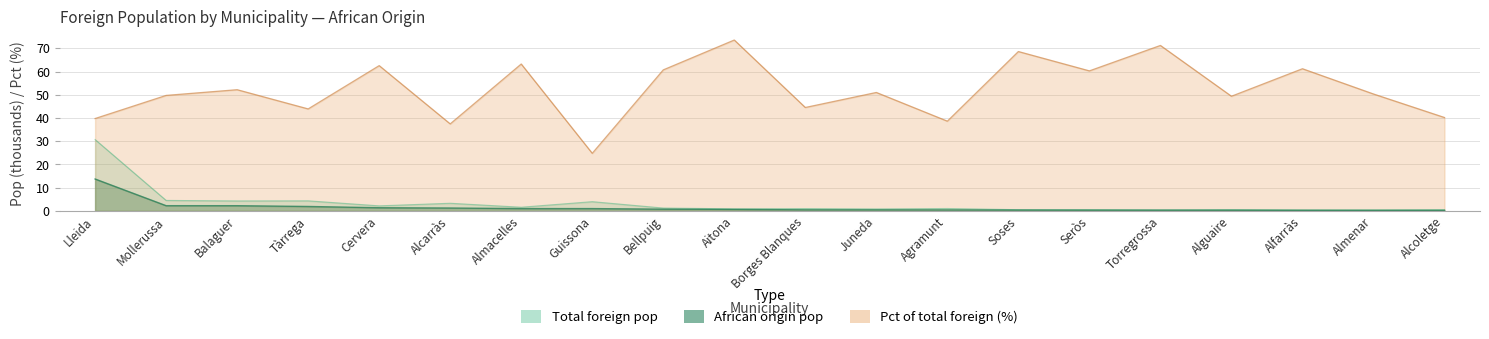

Between Mollerussa and Soses, which series saw the biggest shift?

Pct of total foreign